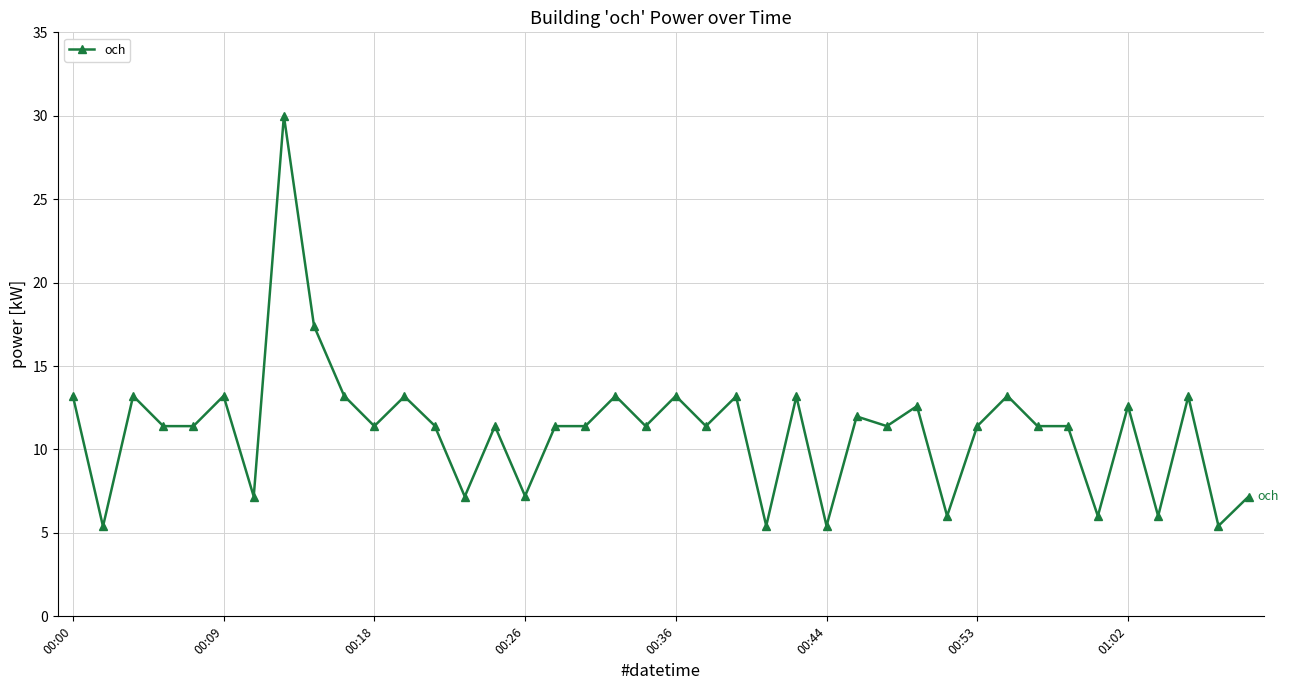

What is the maximum value shown in the chart?

30.0